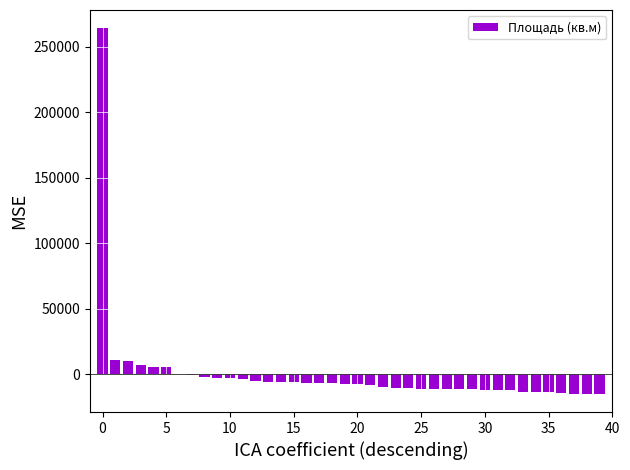

What is the maximum value shown in the chart?

264182.3